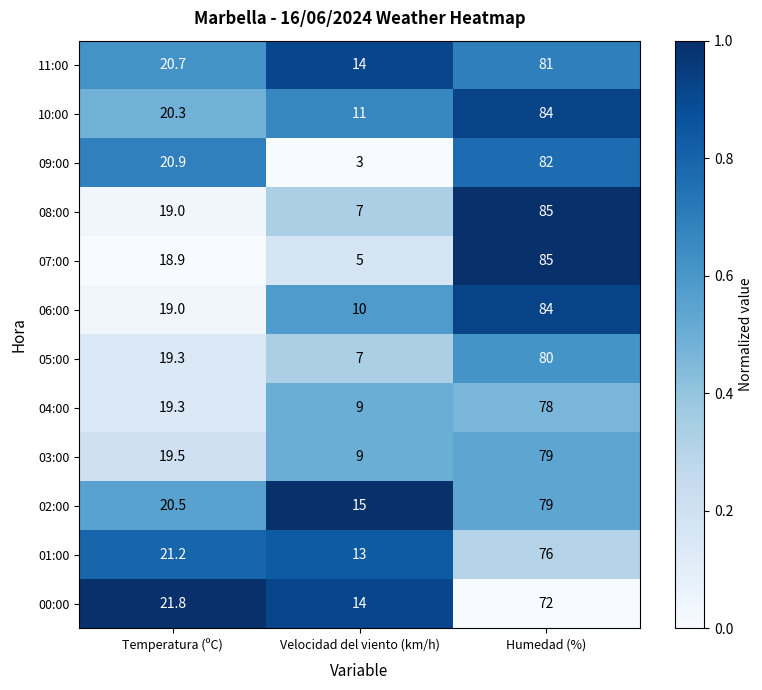

What is the difference between the highest and lowest values at Humedad (%)?

13.0